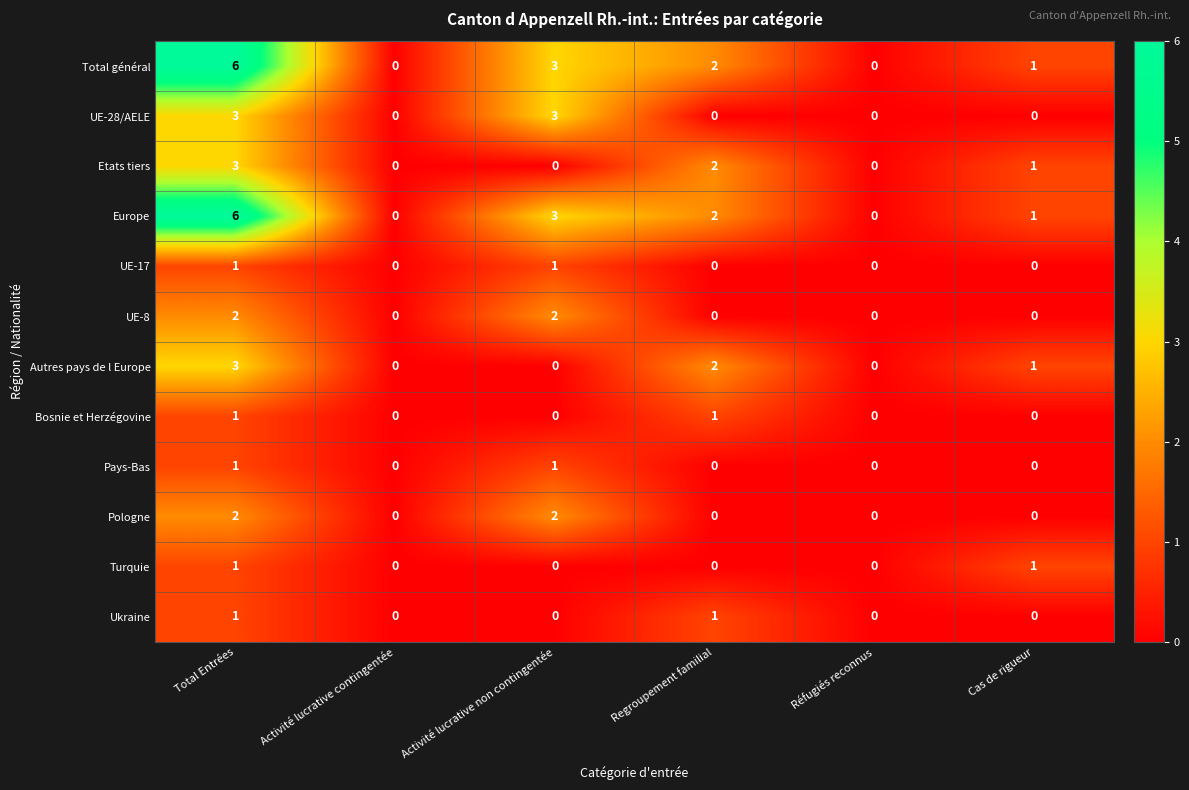

At which category is the sum across all series the highest?

Total Entrées